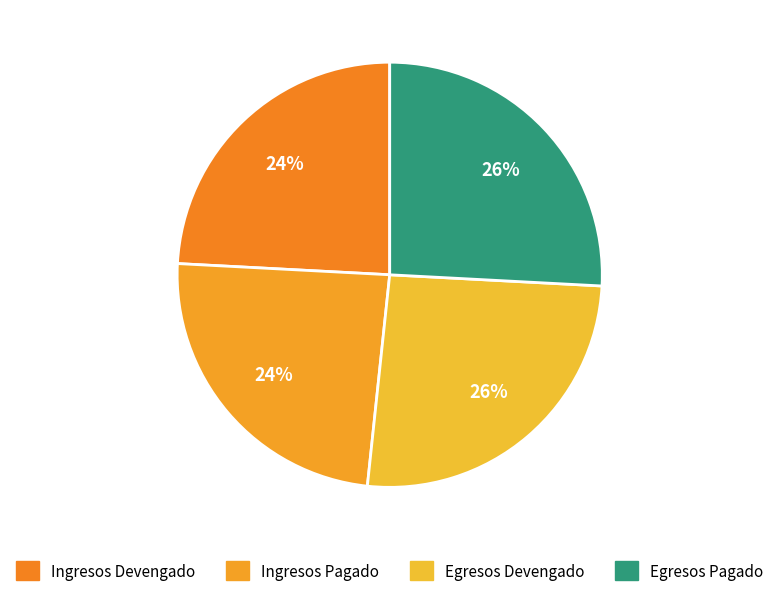

How many slices are in this pie chart?

4